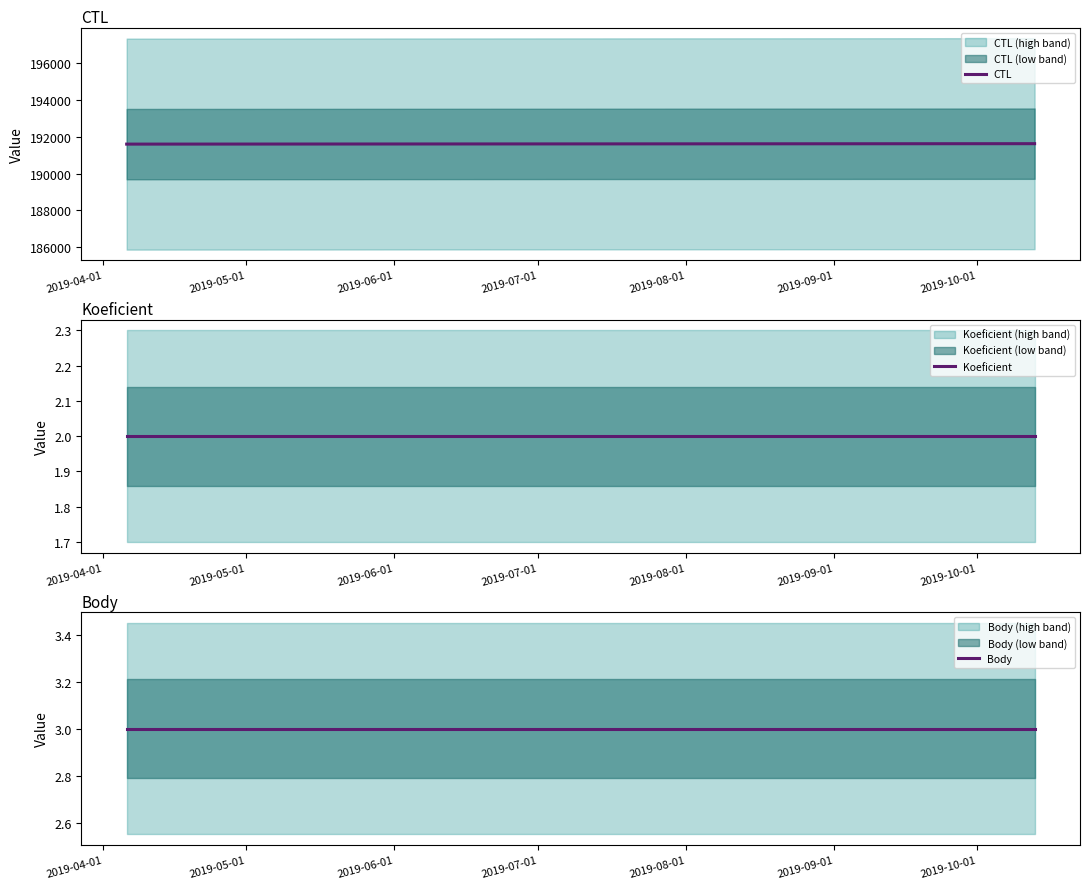

Rank the series by their maximum value, from highest to lowest.

CTL, Body, Koeficient